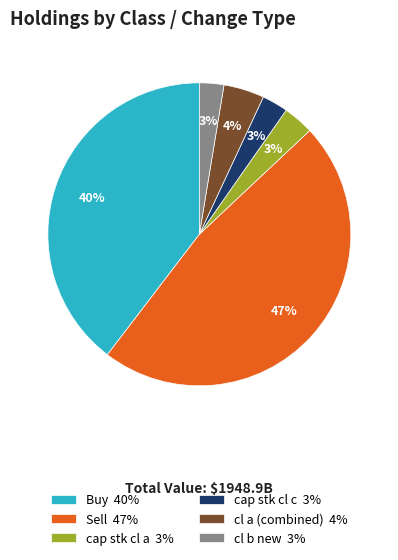

Combined, do cap stk cl c 3% and cap stk cl a 3% account for over 50%?

No